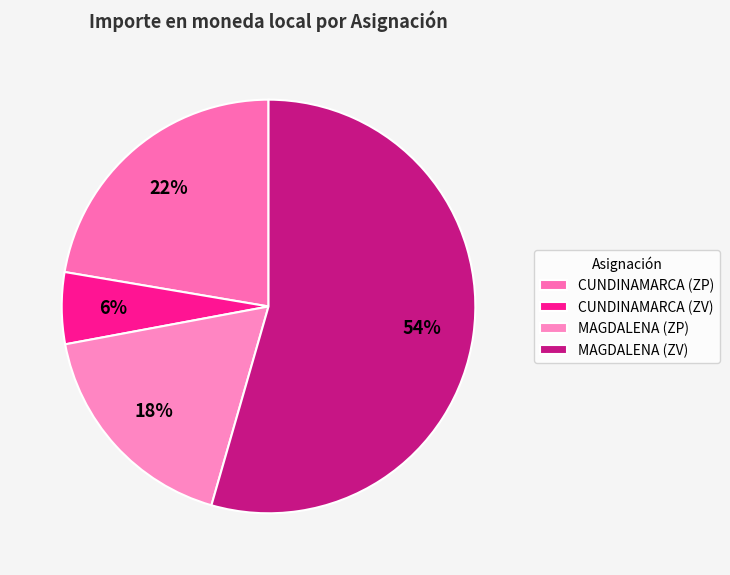

Combined, what portion of the pie is CUNDINAMARCA (ZV) and CUNDINAMARCA (ZP)?

27.9%